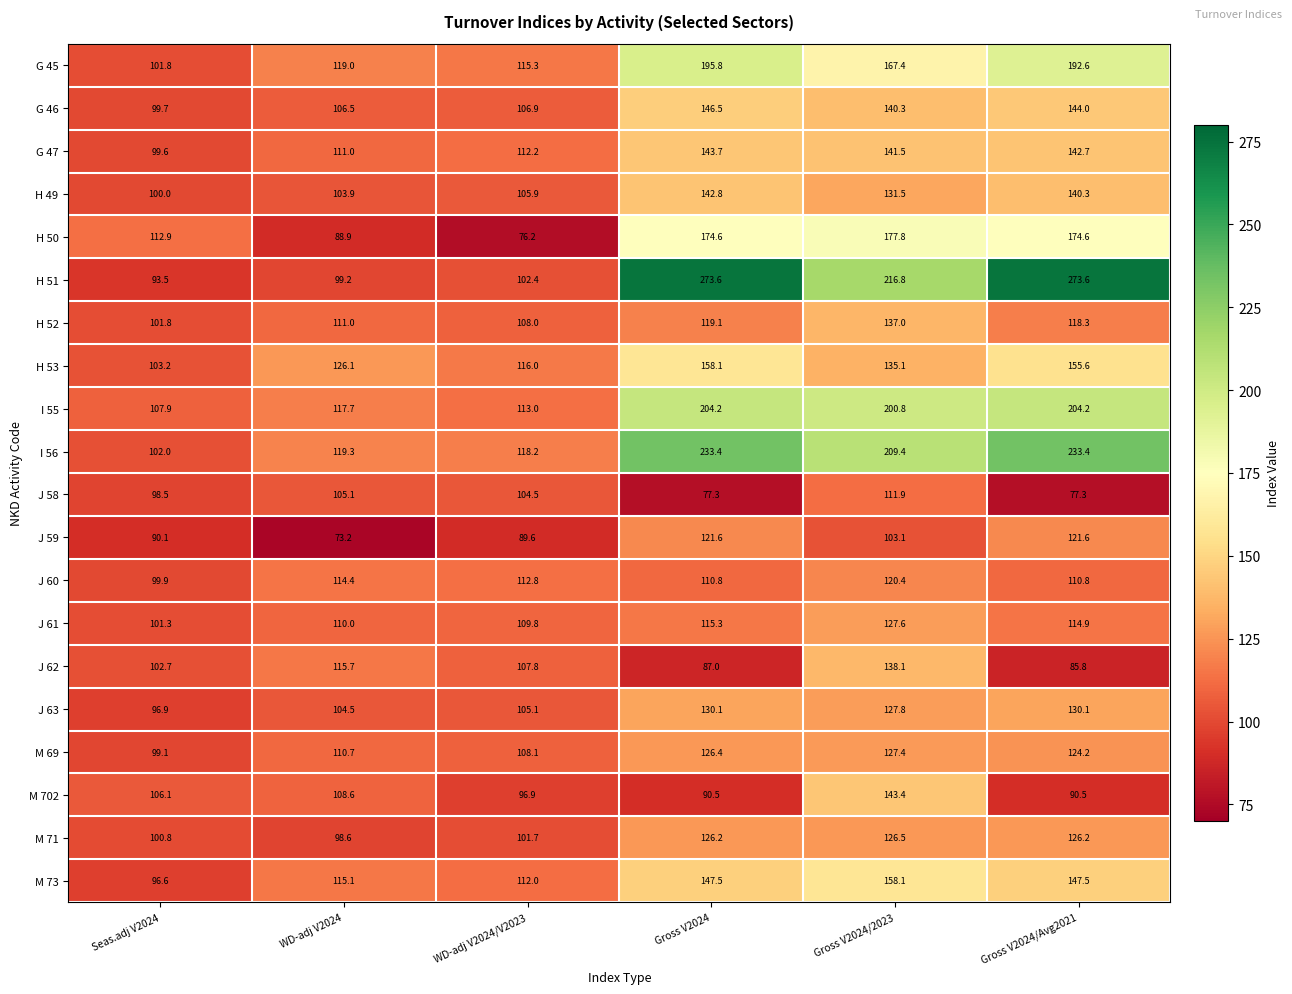

How many data points does each series have?

6